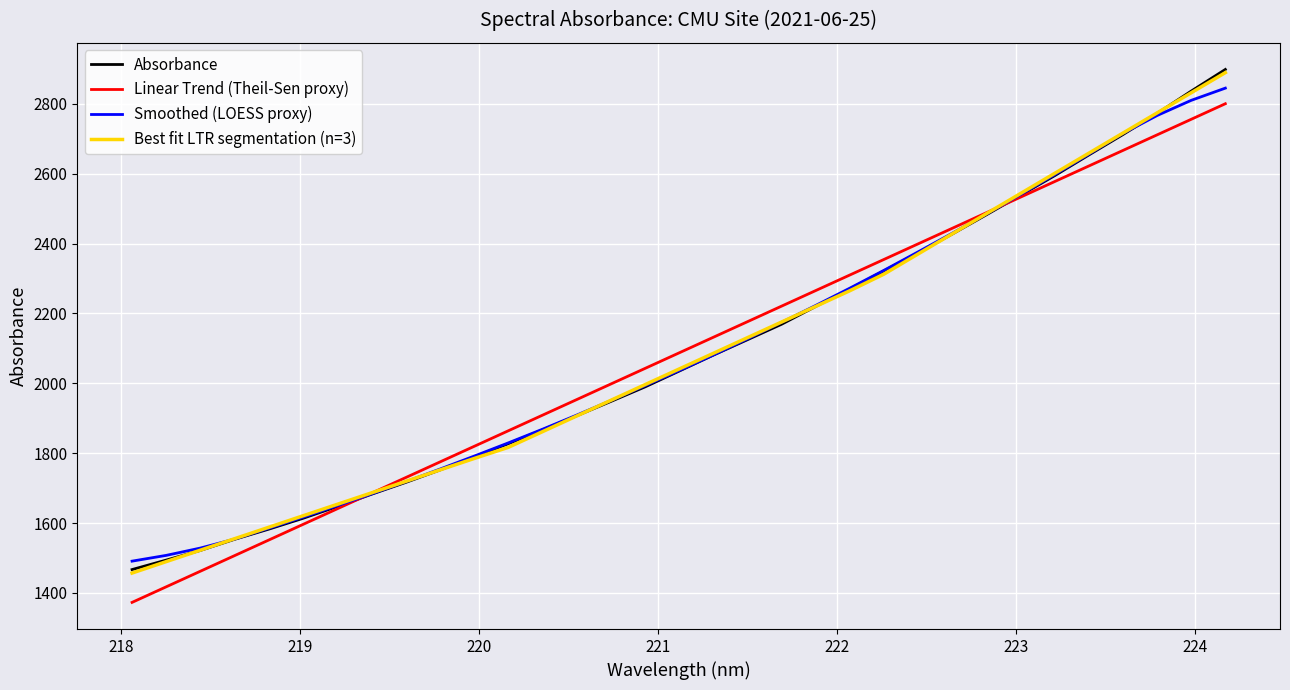

What is the smallest value displayed?

1373.0